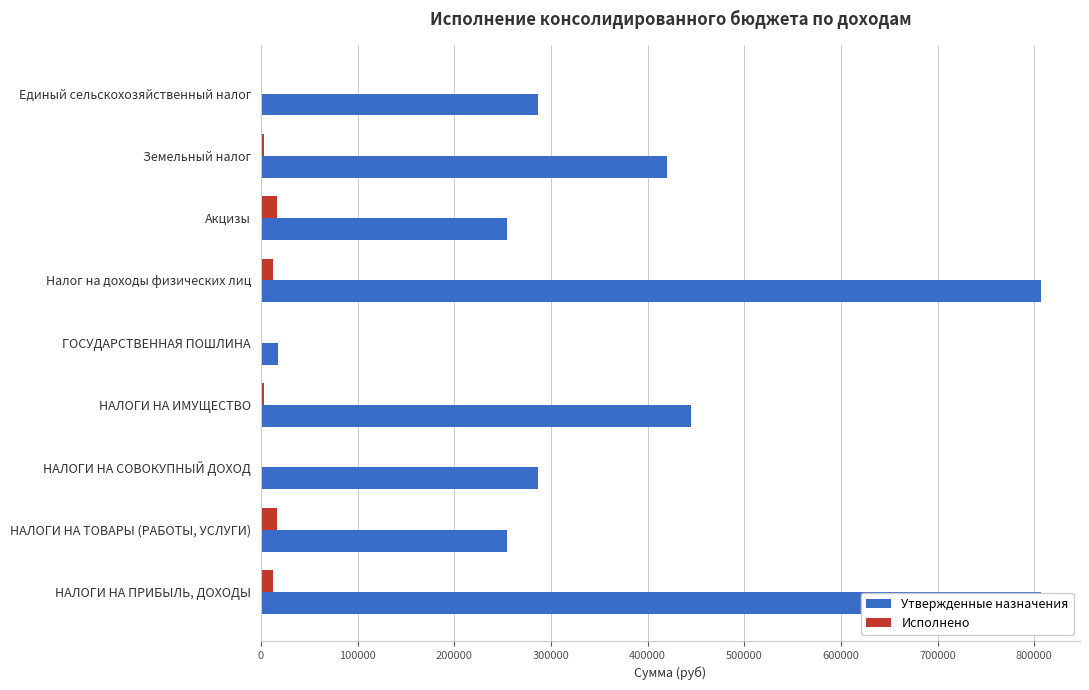

What is the total value across all series at НАЛОГИ НА ПРИБЫЛЬ, ДОХОДЫ?

819391.2